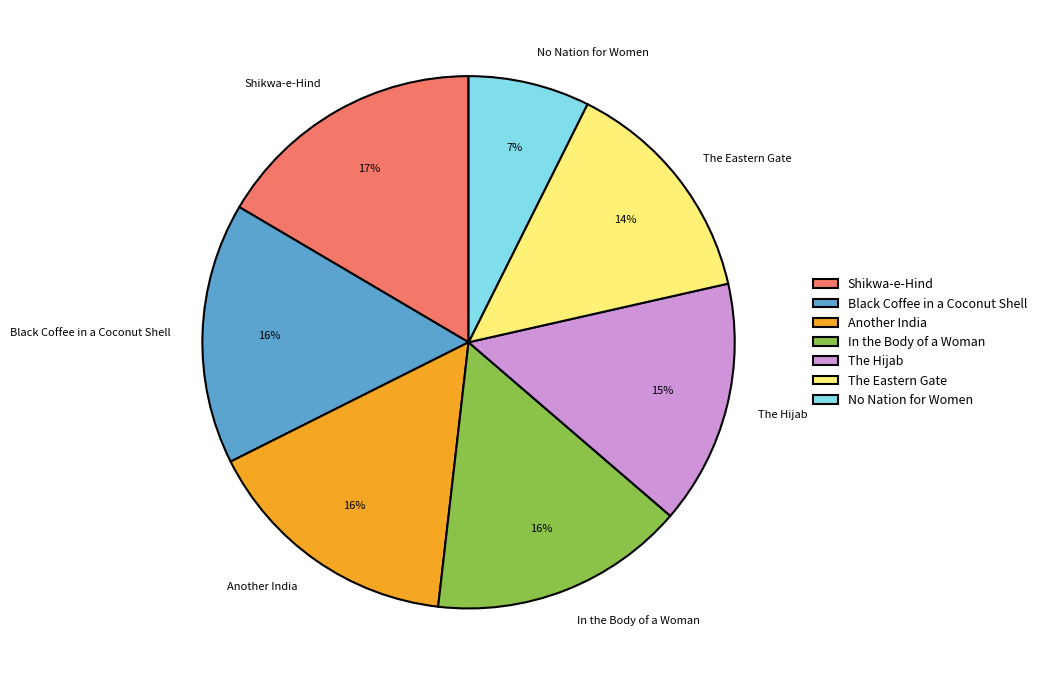

To the nearest percent, what percentage of the pie is The Hijab?

15%